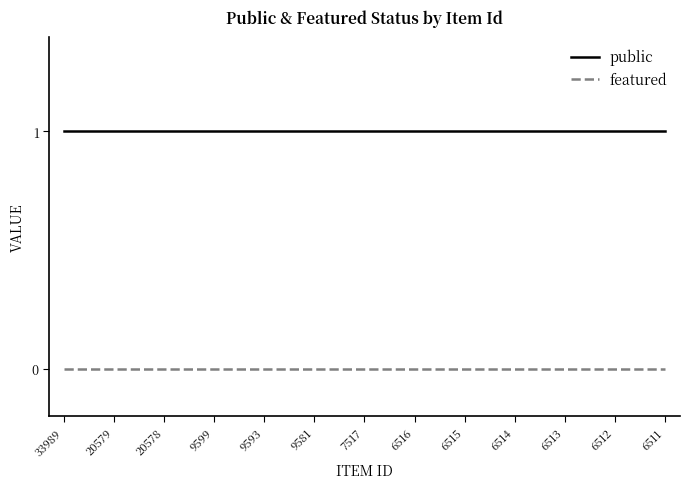

What is the spread (max minus min) of values at 6512?

1